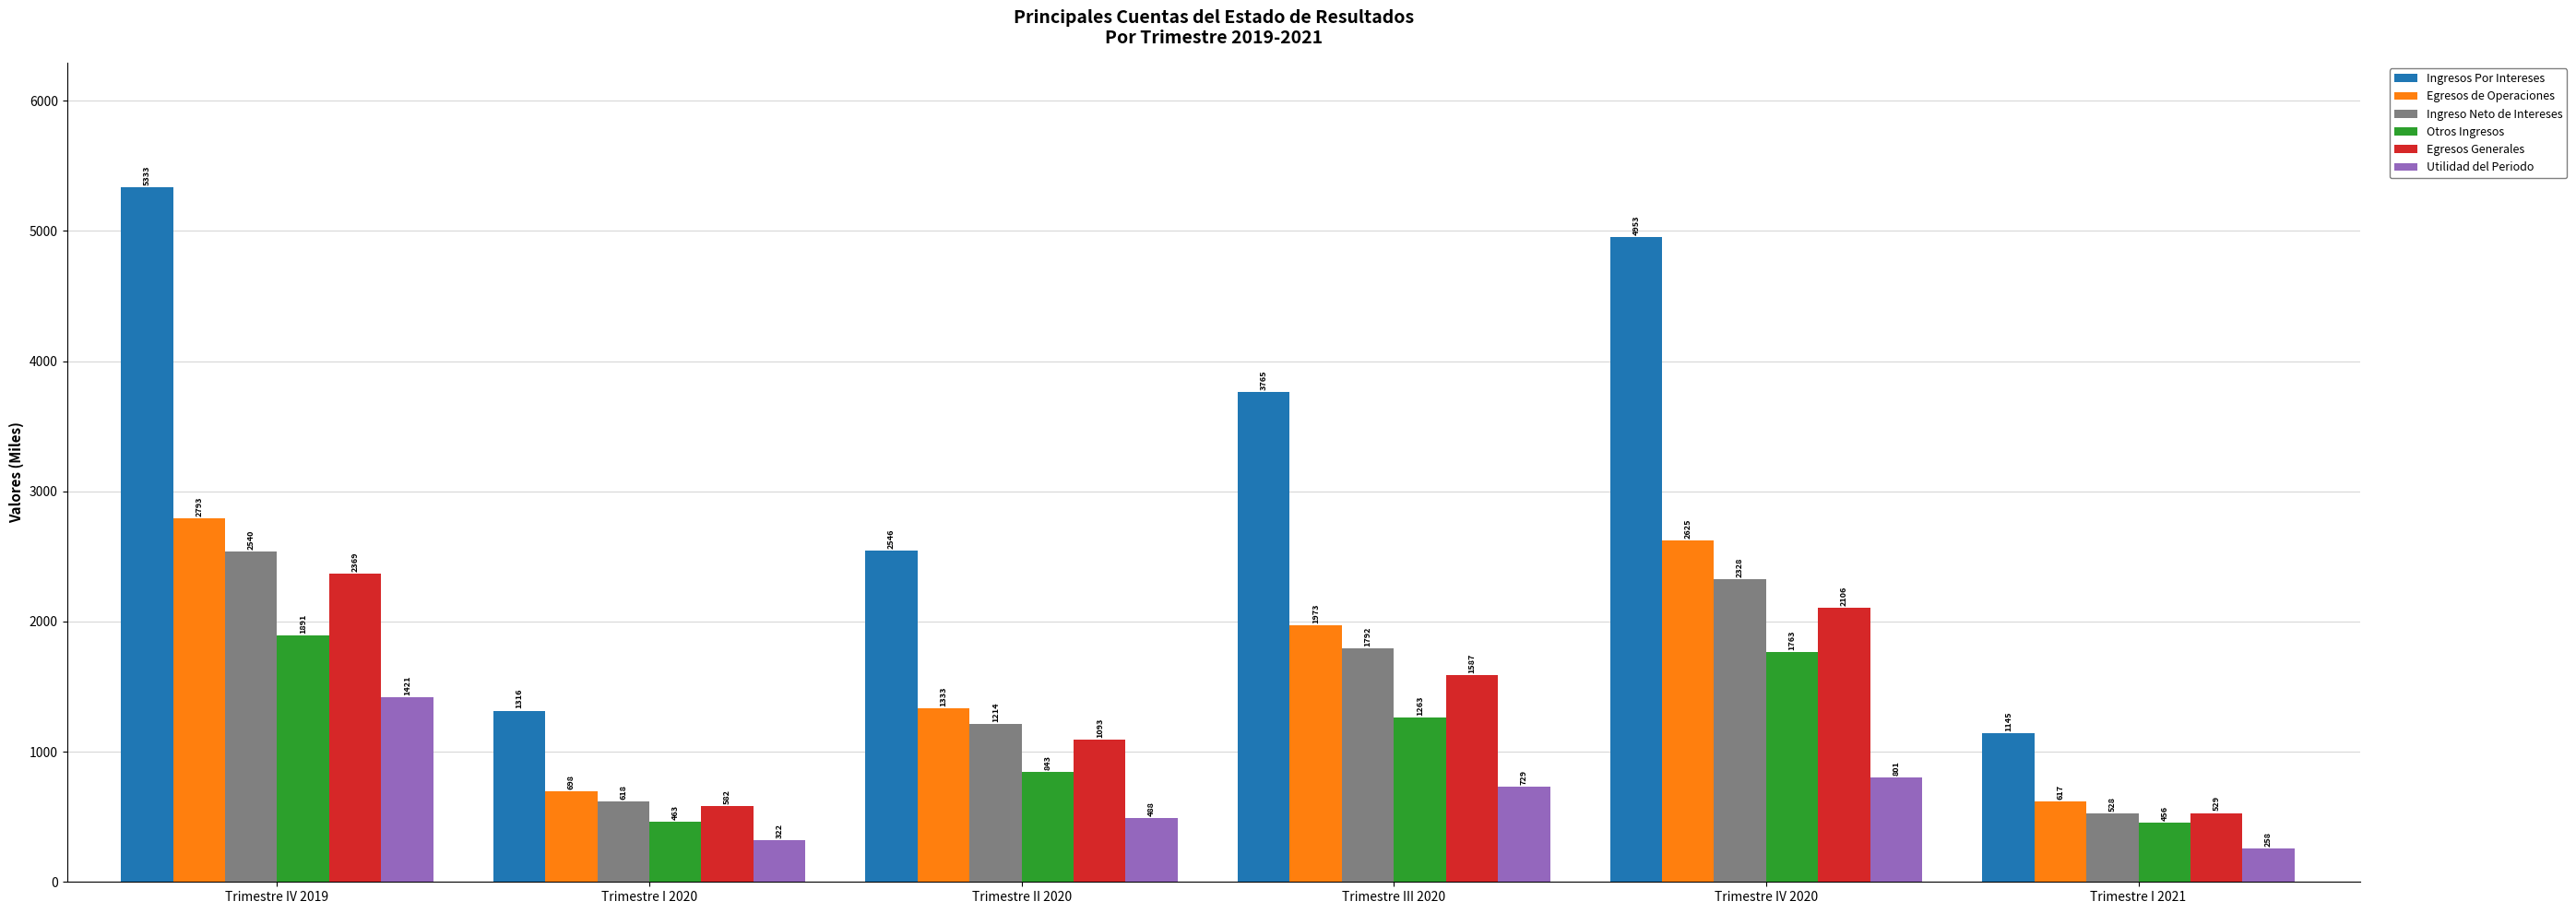

What are all the series names shown in the legend?

Ingresos Por Intereses, Egresos de Operaciones, Ingreso Neto de Intereses, Otros Ingresos, Egresos Generales, Utilidad del Periodo